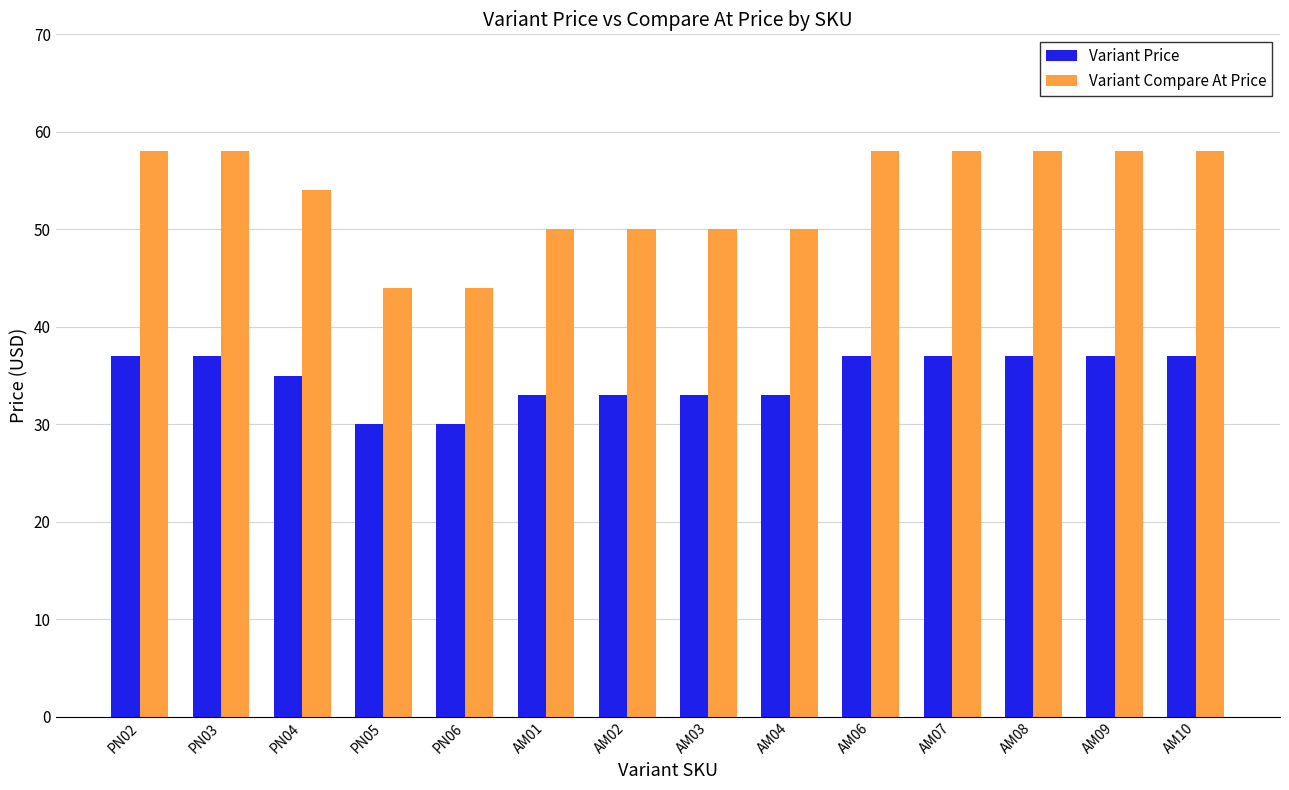

What is the greatest value displayed?

58